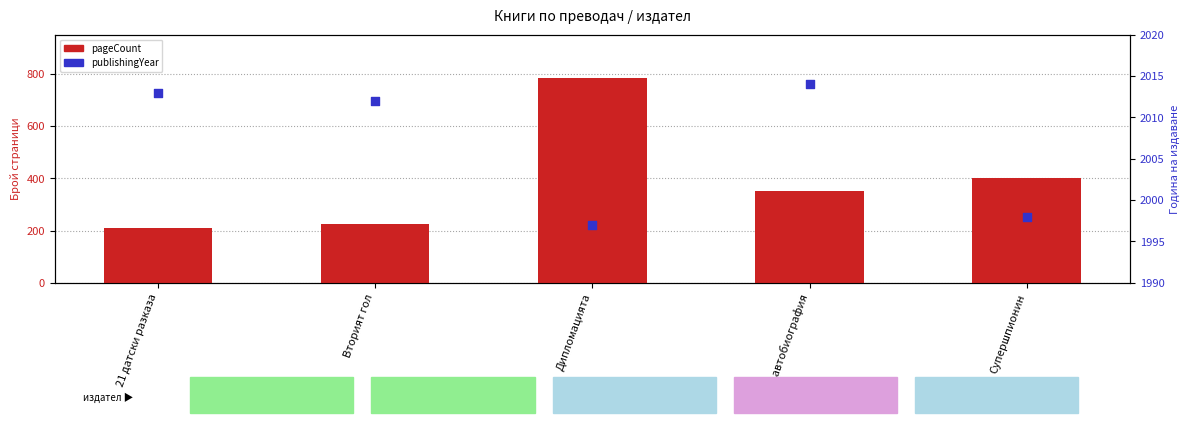

At which category is the sum across all series the highest?

Дипломацията